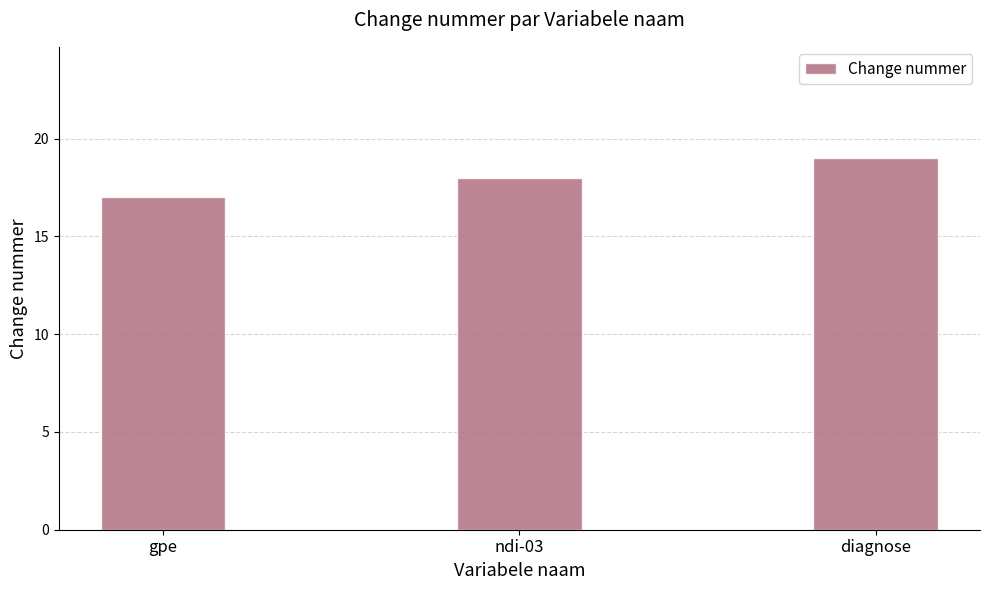

What is the difference between the maximum and second lowest values?

1